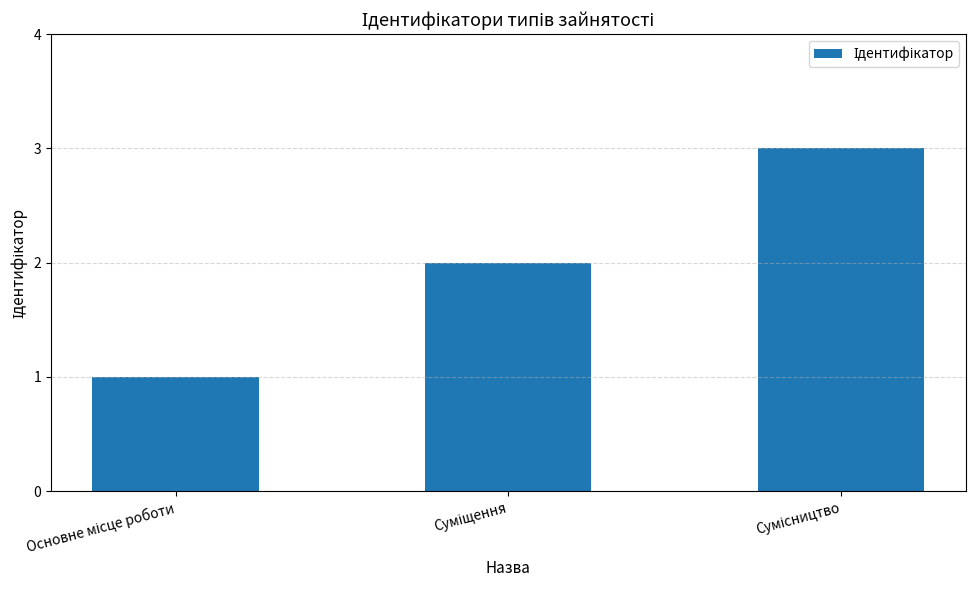

What is the sum of all values?

6